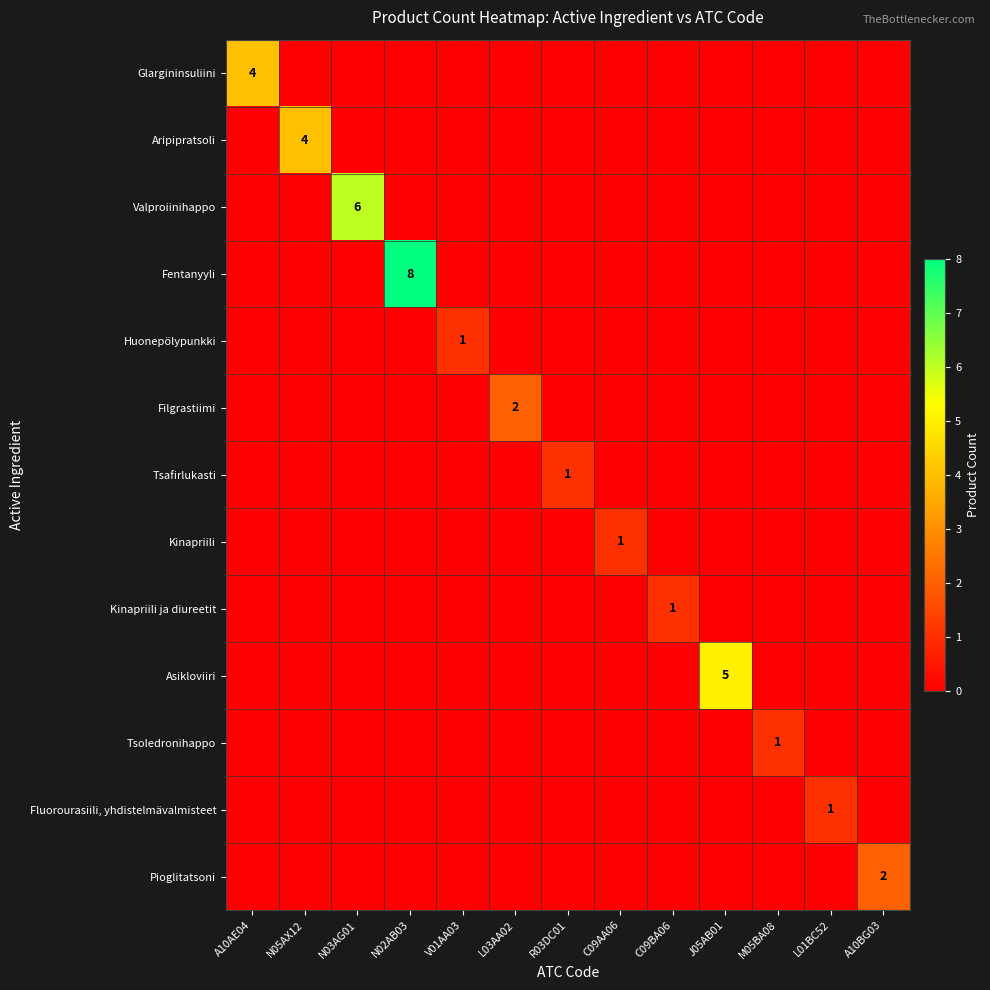

The Kinapriili ja diureetit series shows 2 at C09BA06. True or false?

False